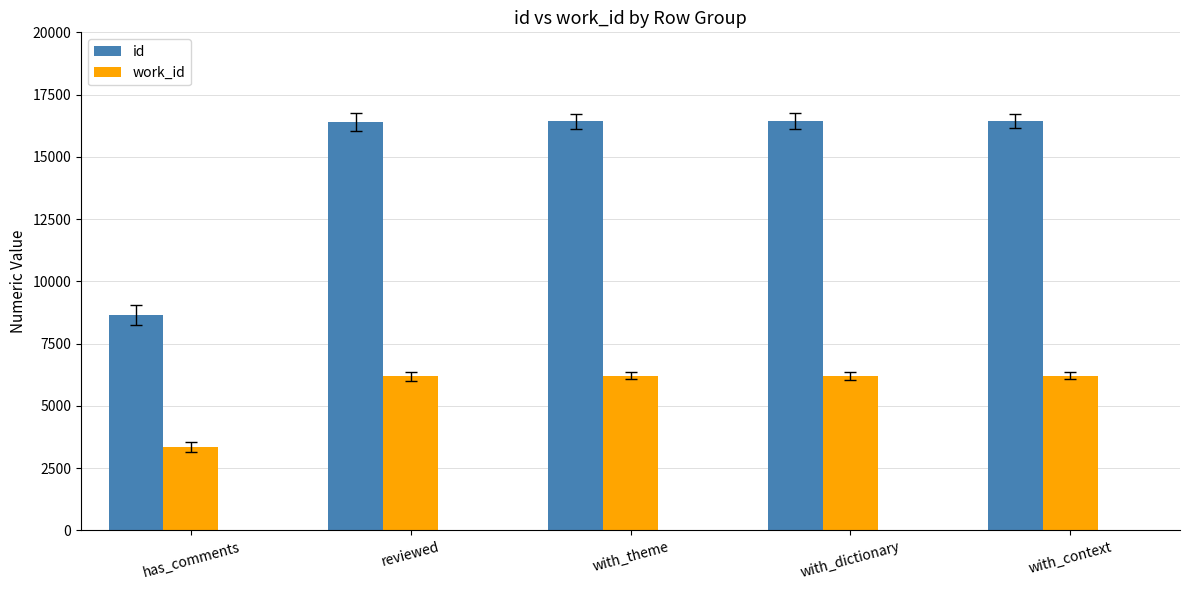

What is the sum of the work_id values at with_dictionary and has_comments?

9551